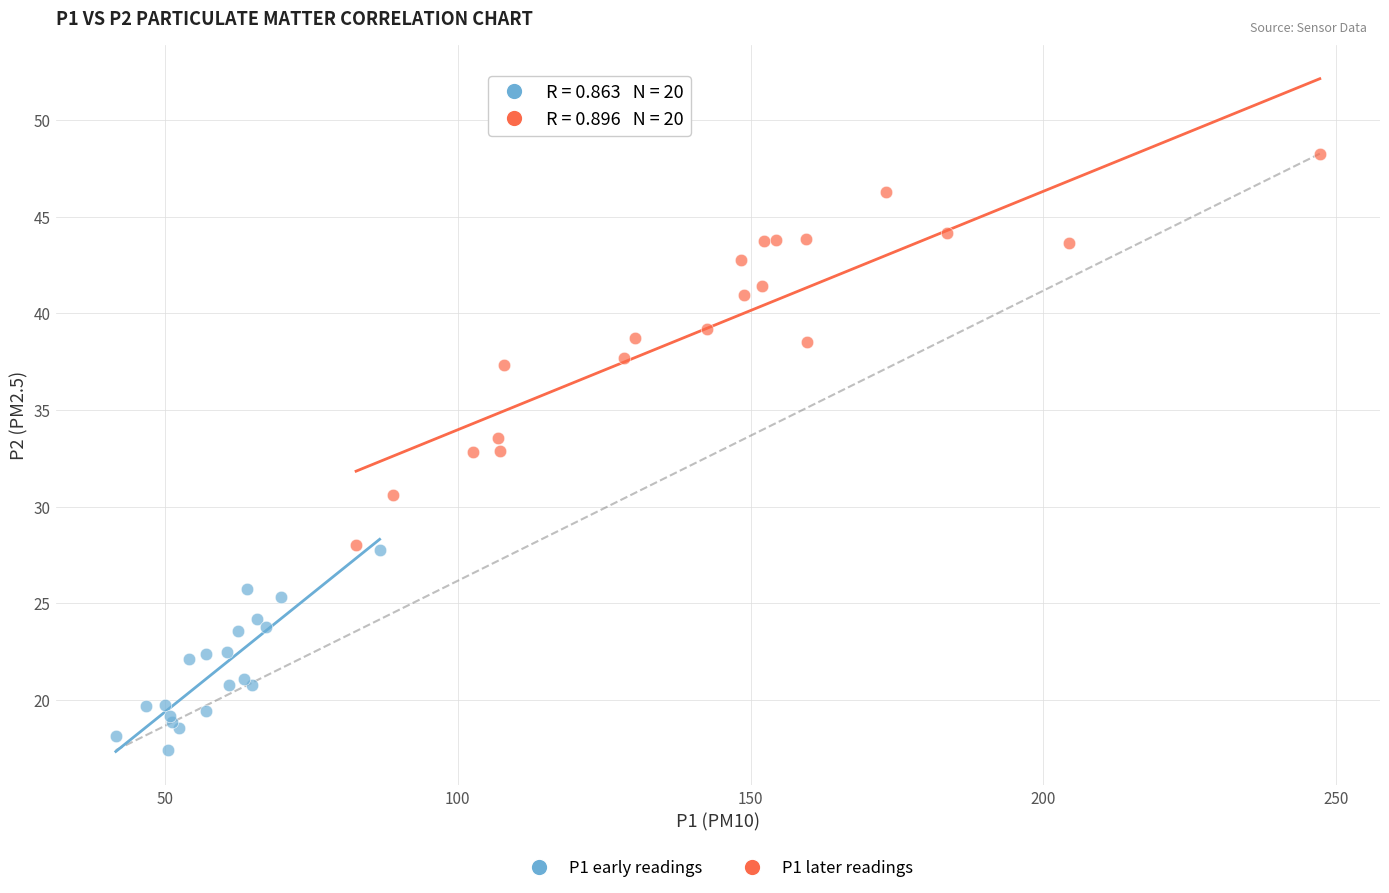

Which series has the widest spread of Y values?

P1 later readings